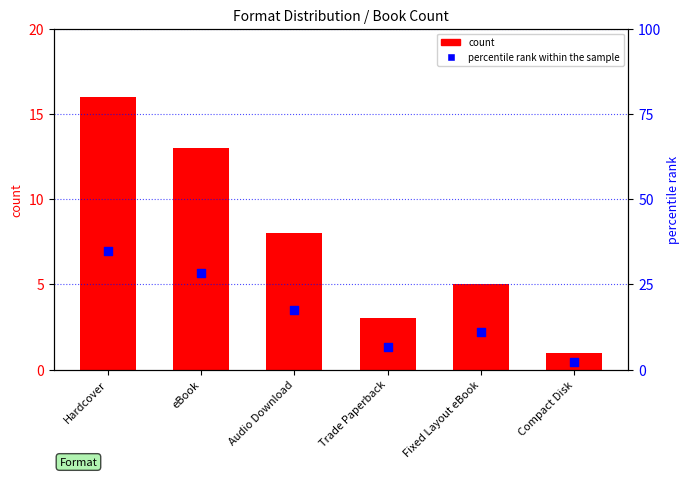

At which category is the sum across all series the highest?

Hardcover